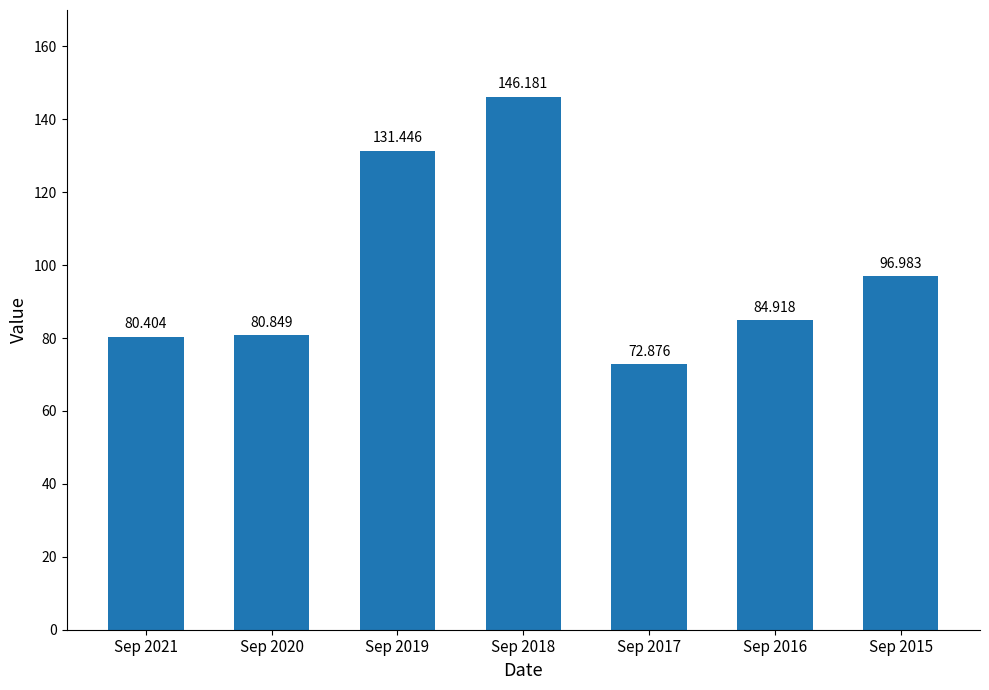

What is the difference between the maximum and minimum values?

73.3